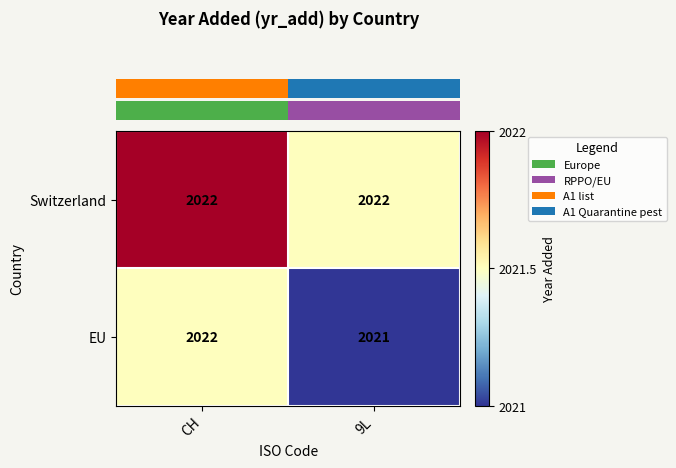

What is the total value across all series at CH?

4044